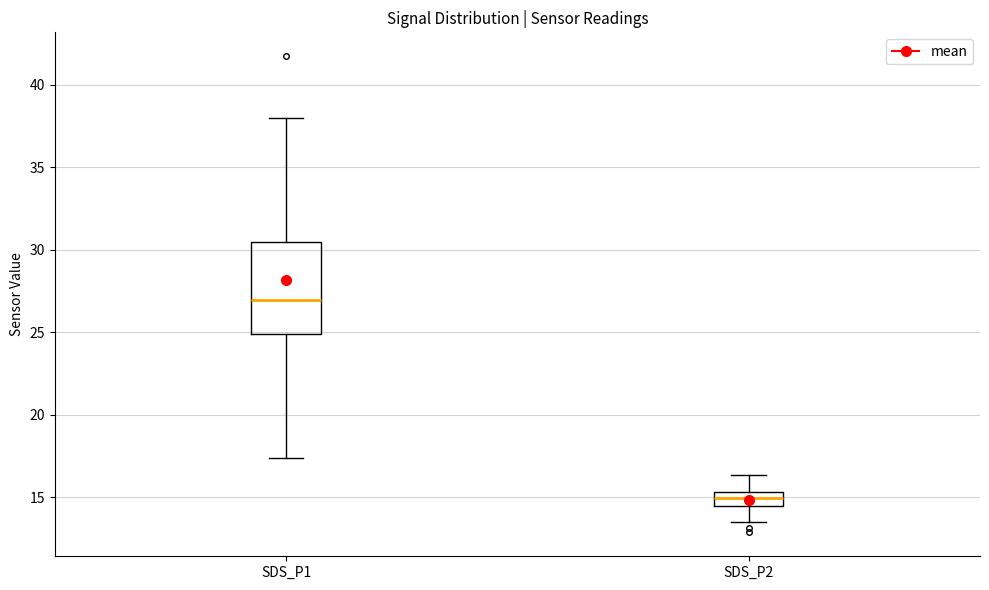

Where is the upper edge of the box for SDS_P1 on the y-axis? The values are not printed on the chart, so give them approximately, as read against the axis.

30.5